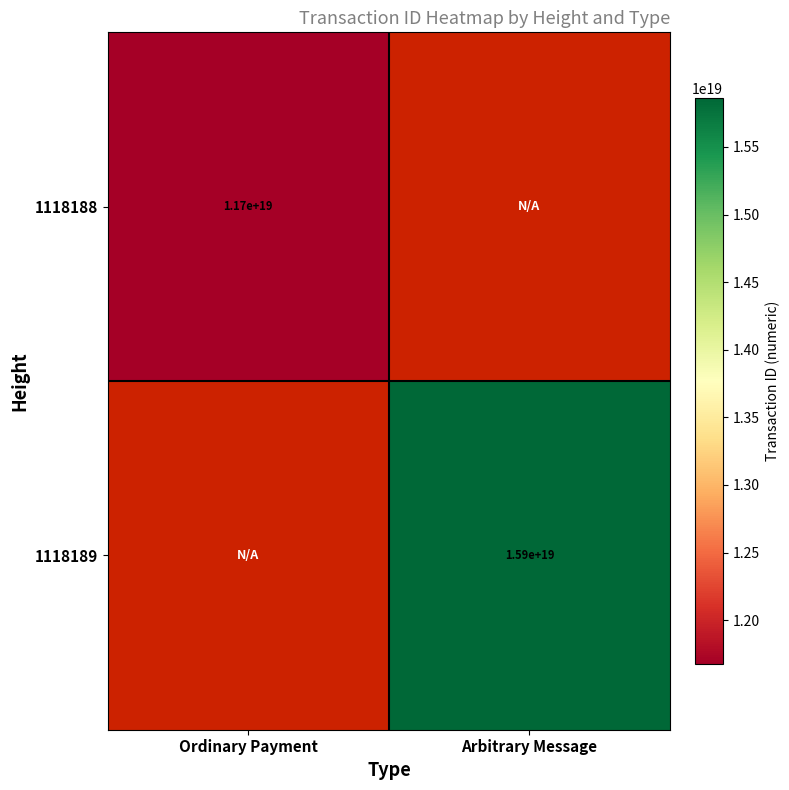

The 1118188 series shows 18570630038699569152 at Ordinary Payment. True or false?

False